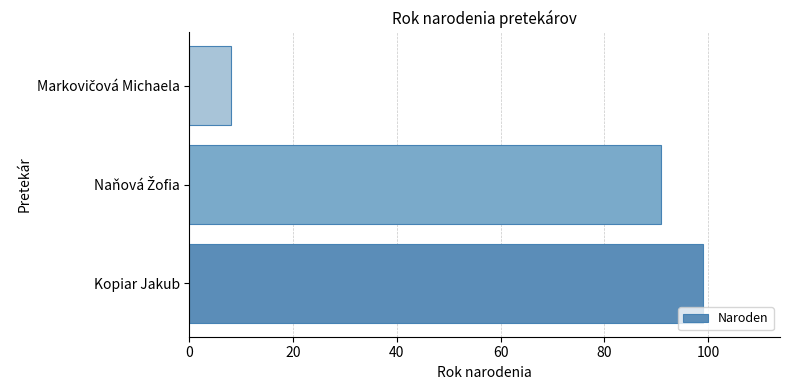

The chart shows a value of 99 at Kopiar Jakub. True or false?

True